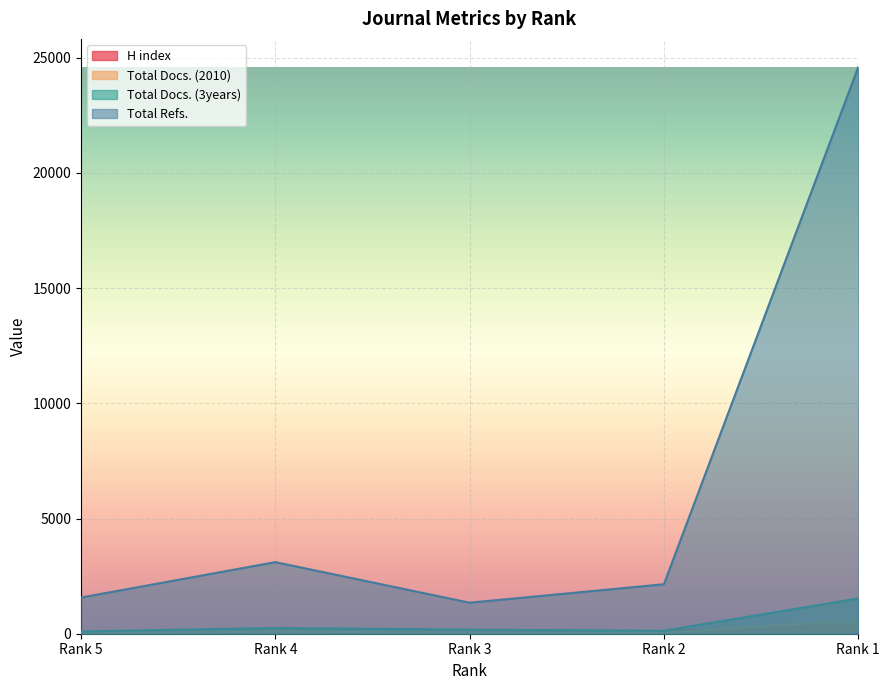

Count the number of categories in the chart.

5